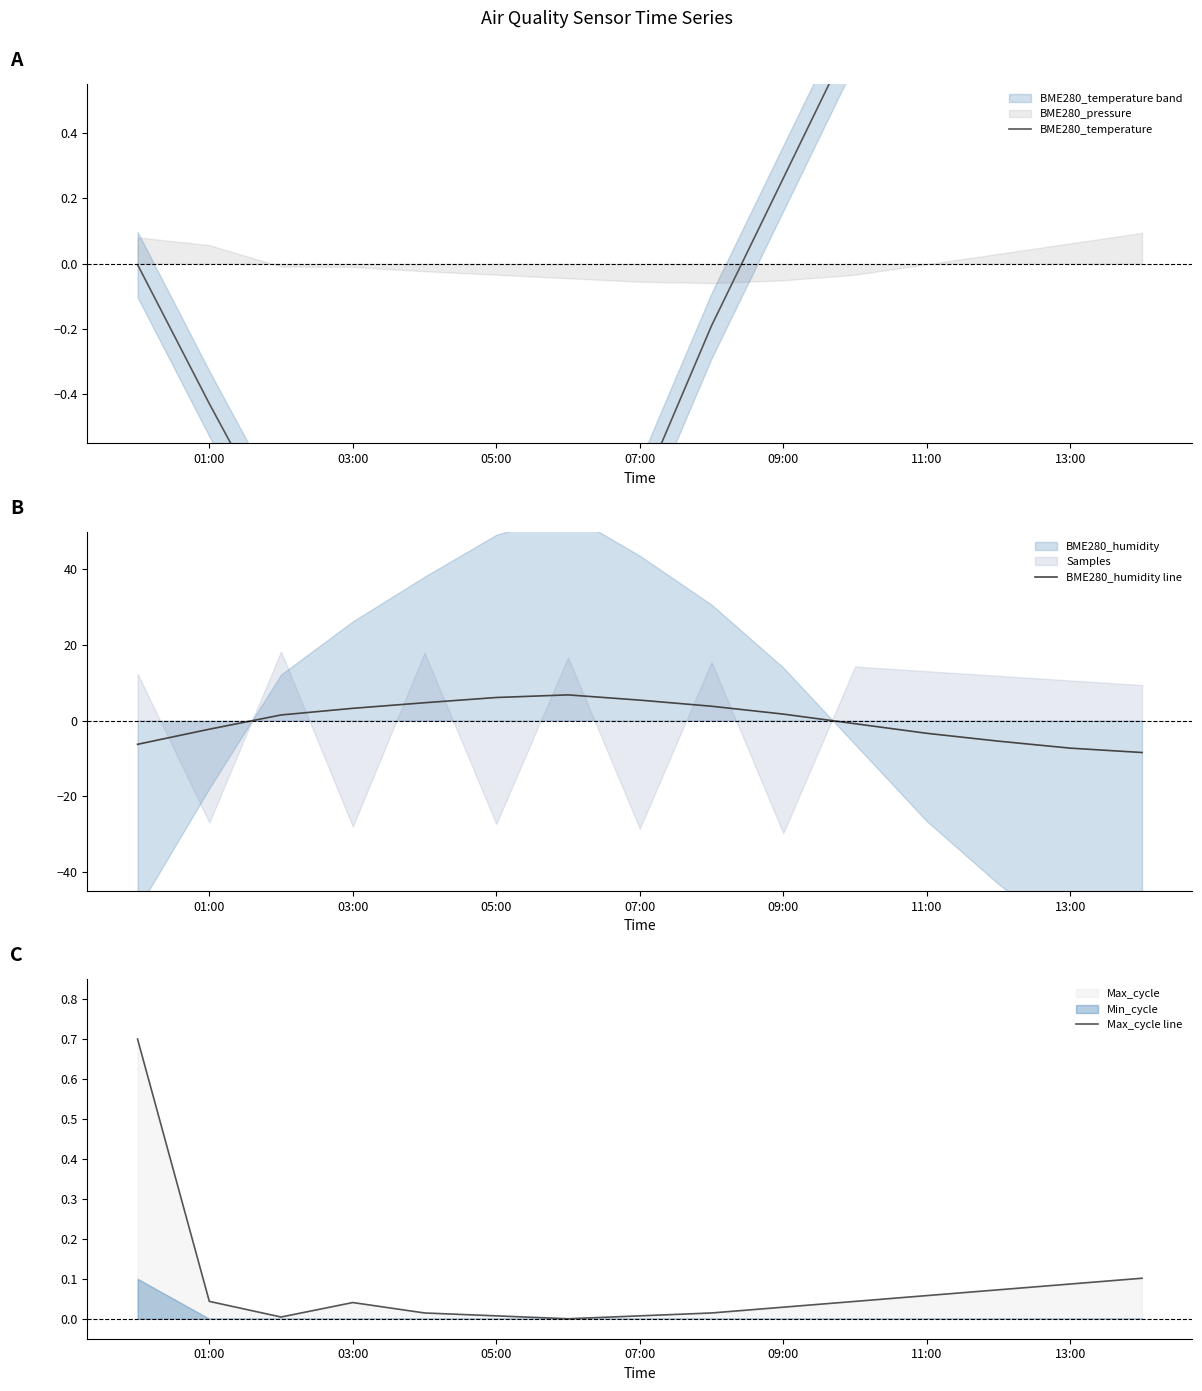

True or false: Max_cycle line has a value of 0.1 at 03:00.

False